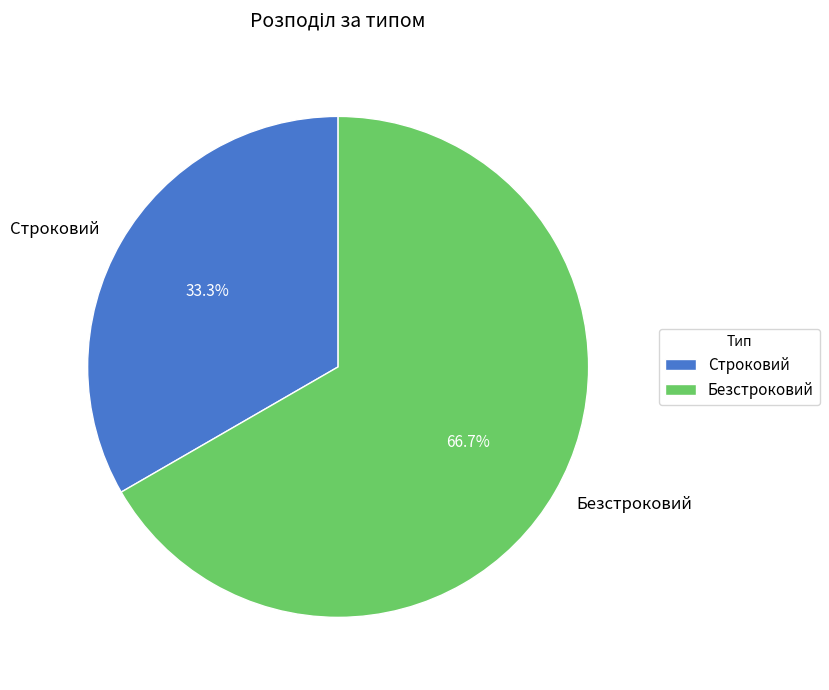

To the nearest percent, what percentage of the pie is Строковий?

33%